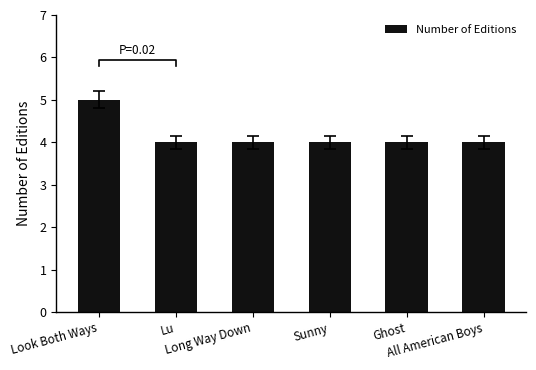

Reading right to left, transcribe all the data shown in this chart.

All American Boys=4	Ghost=4	Sunny=4	Long Way Down=4	Lu=4	Look Both Ways=5